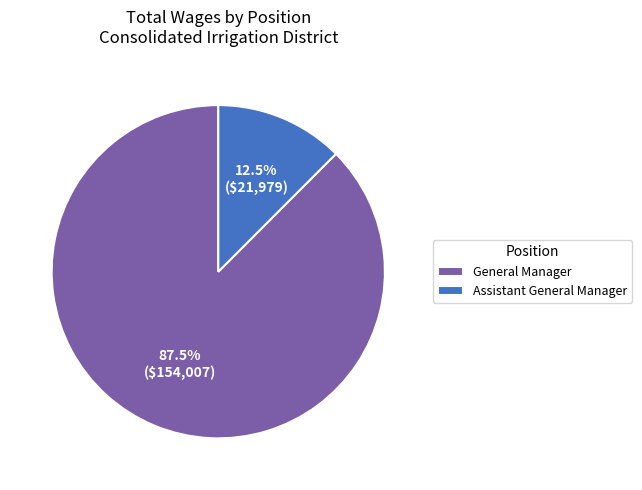

Rank the categories by value from highest to lowest.

General Manager, Assistant General Manager